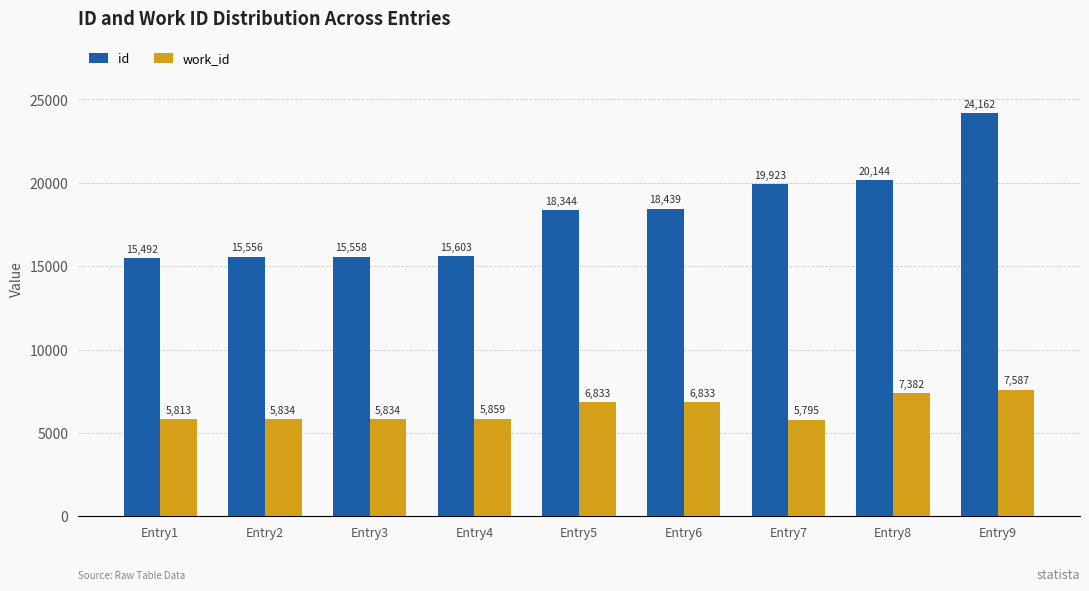

Count the number of data series in this chart.

2